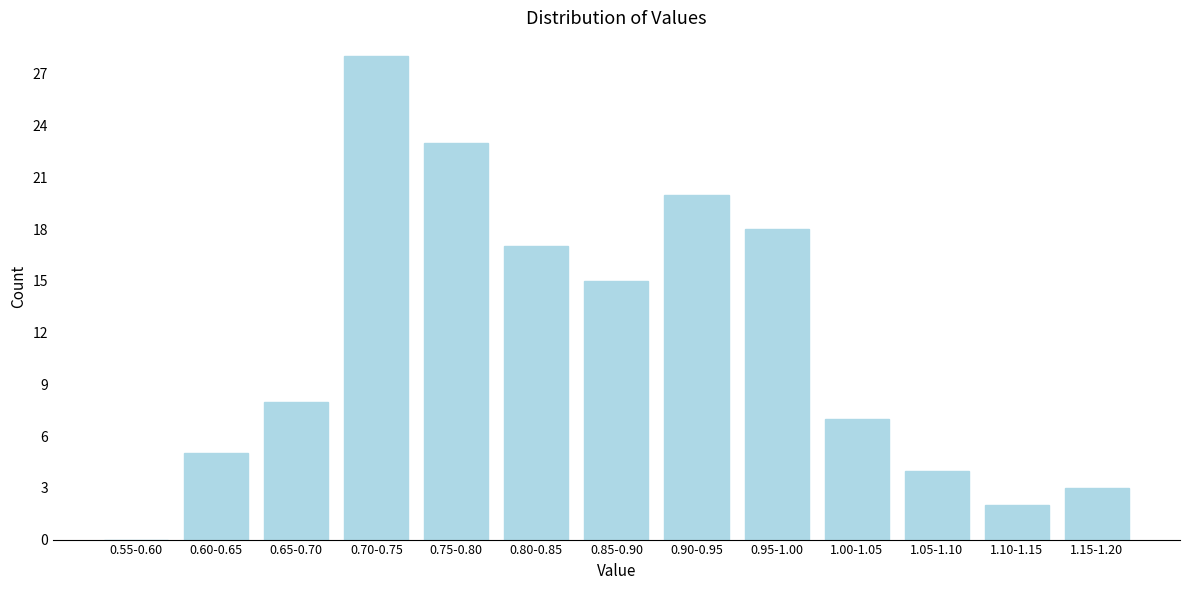

Reading left to right, extract all data points from this chart.

0.55-0.60=0	0.60-0.65=5	0.65-0.70=8	0.70-0.75=28	0.75-0.80=23	0.80-0.85=17	0.85-0.90=15	0.90-0.95=20	0.95-1.00=18	1.00-1.05=7	1.05-1.10=4	1.10-1.15=2	1.15-1.20=3